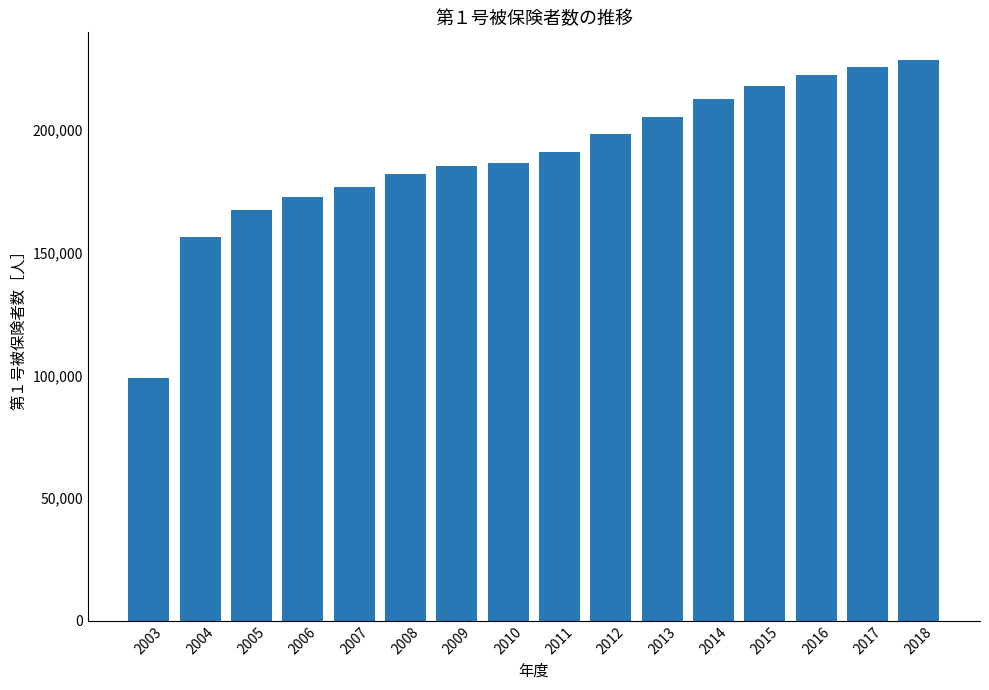

What is the sum of the values at 2004 and 2017?

382500